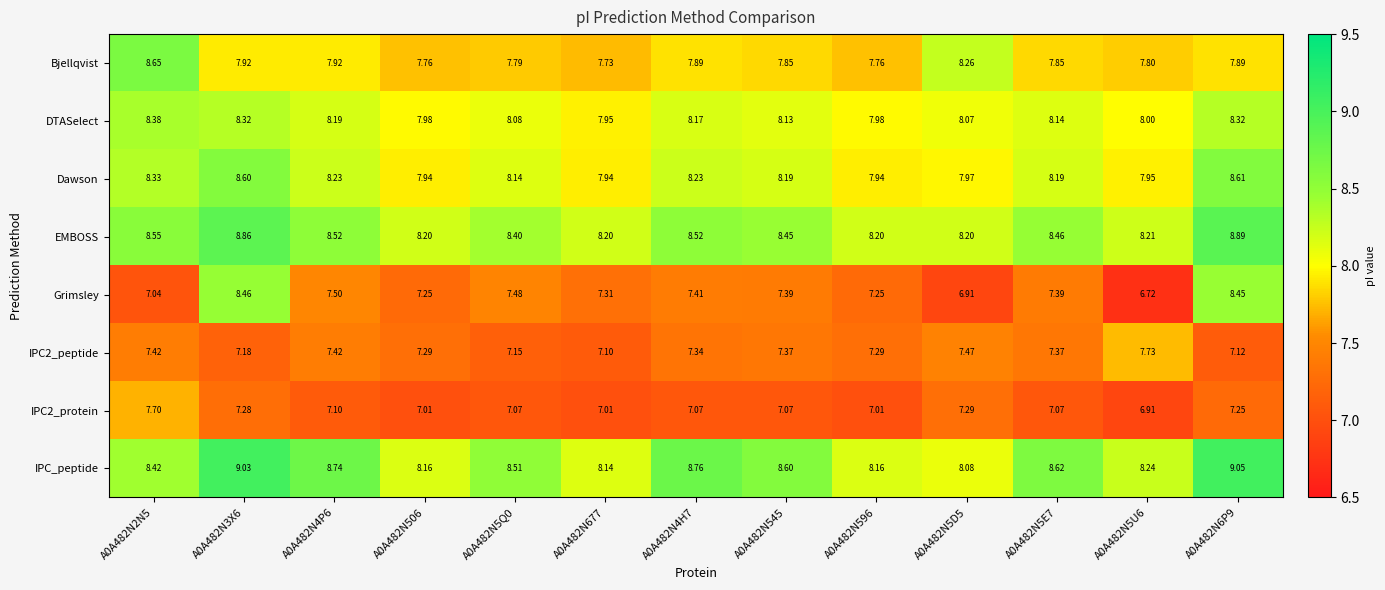

Which series has the largest total across all categories?

IPC_peptide